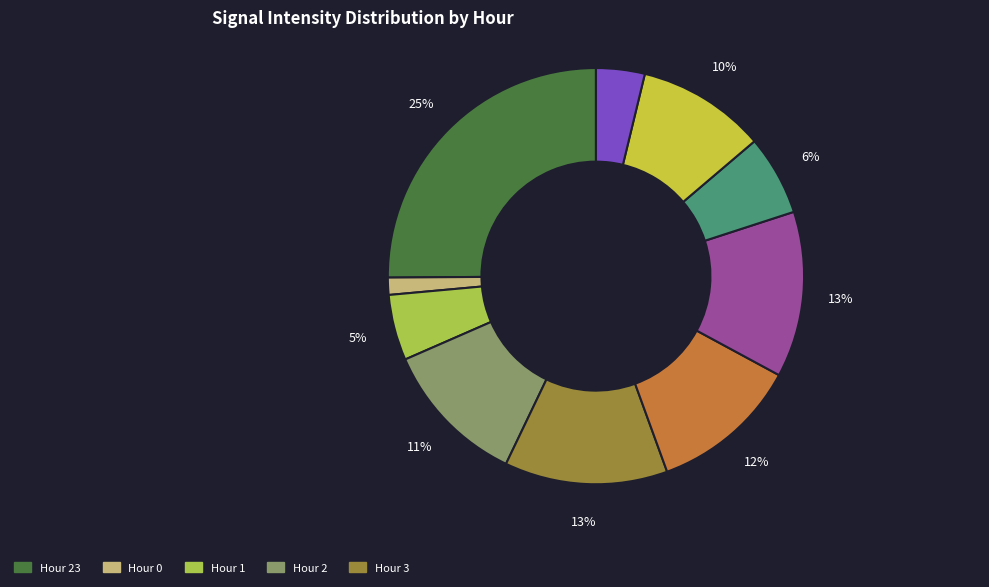

How many segments does this pie chart have?

10